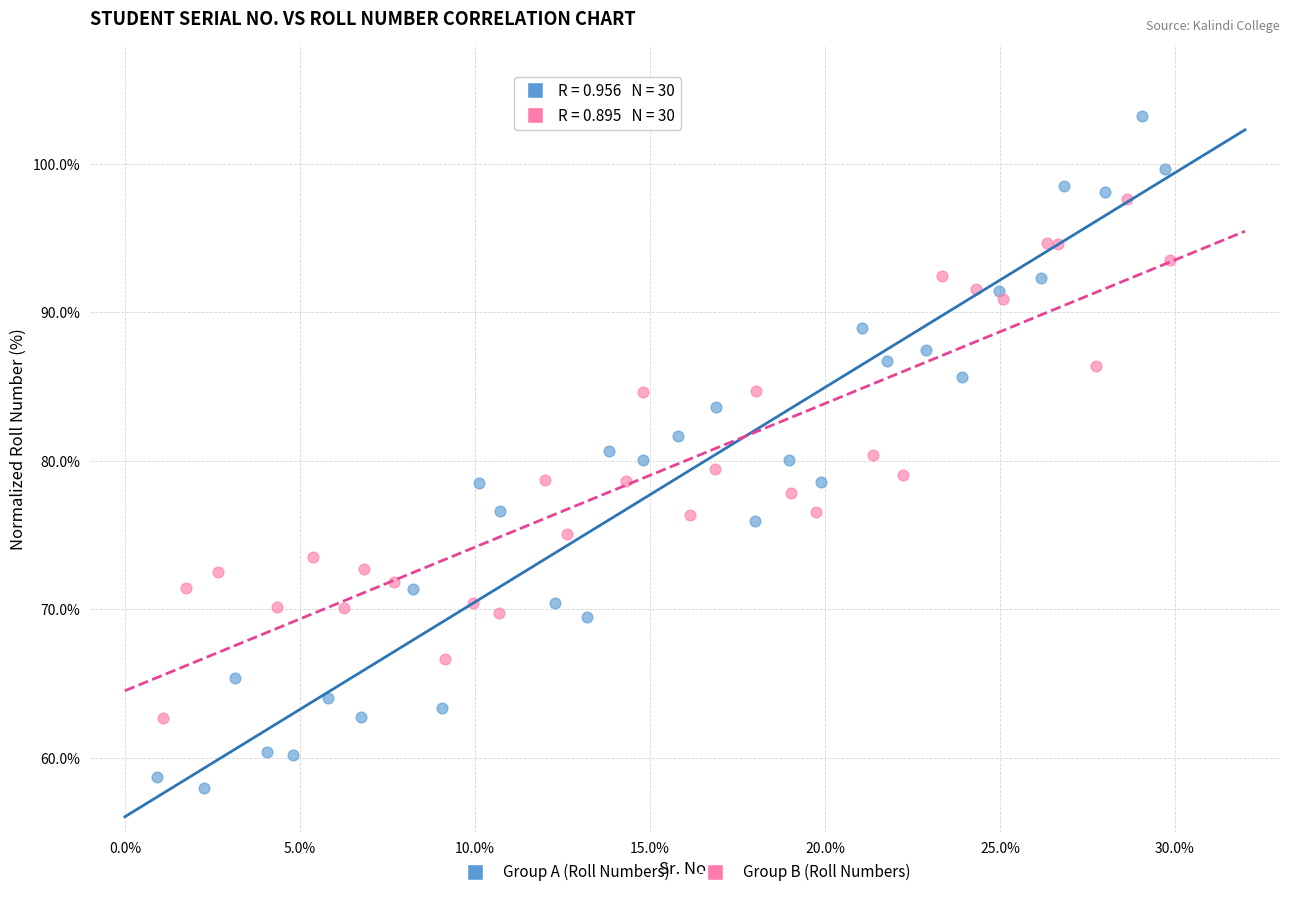

Which series has the widest spread of Y values?

Group A (Roll Numbers)